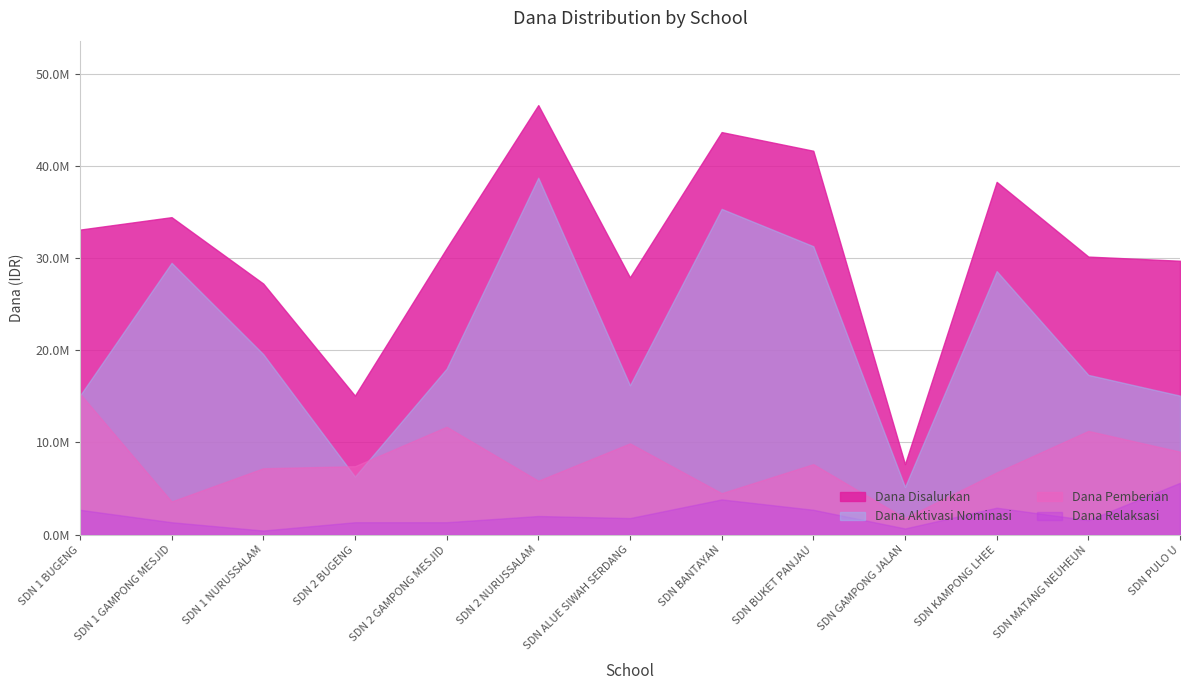

Is it true that Dana Pemberian equals 11726519 at SDN BUKET PANJAU?

False